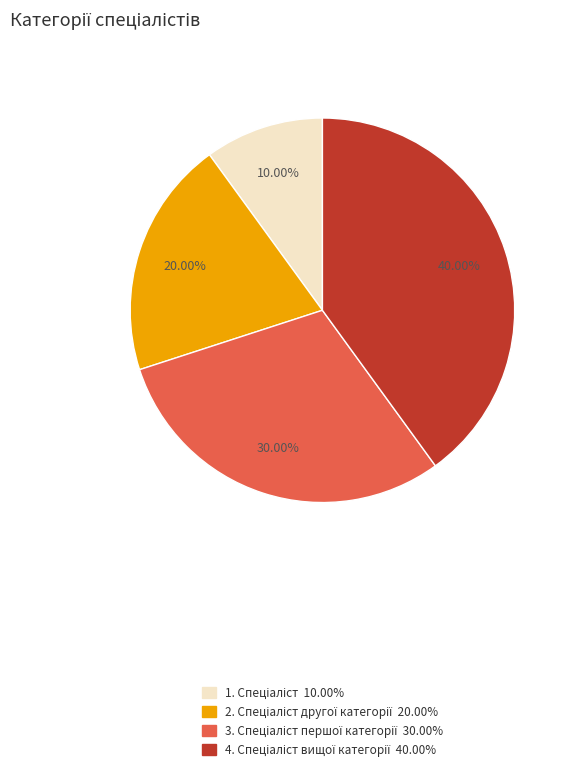

Does any single category account for the majority?

No